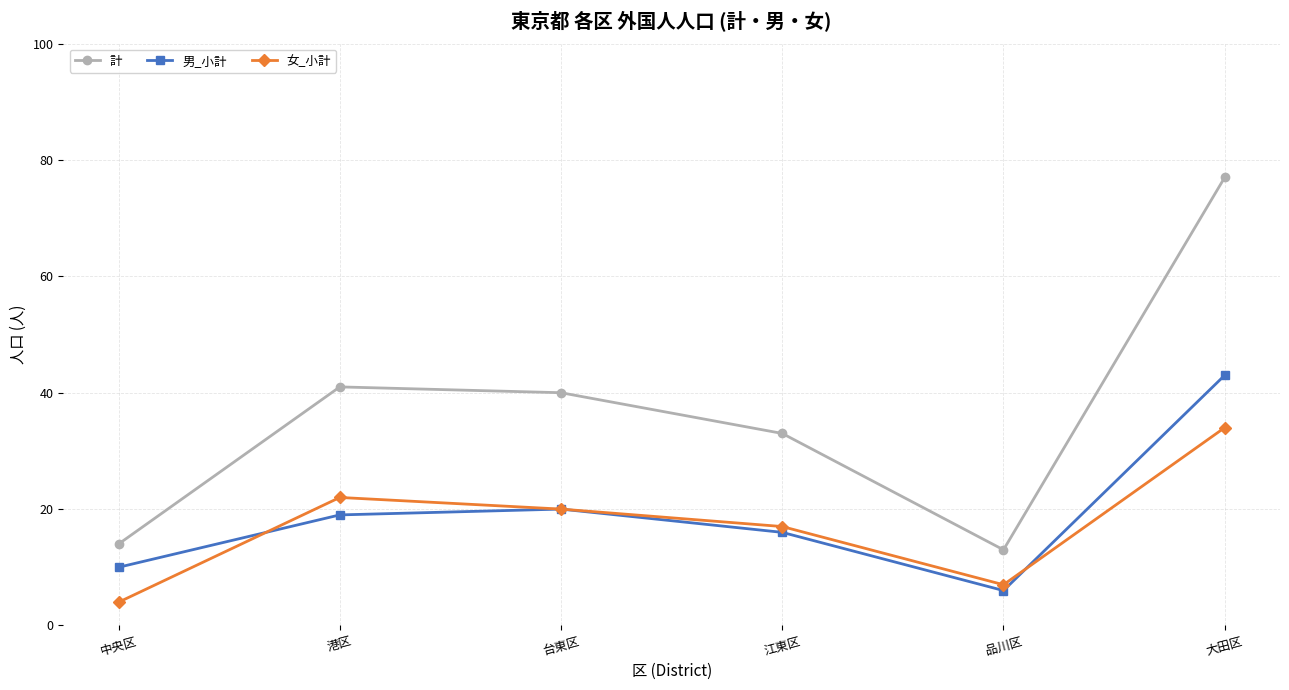

What is the maximum value shown in the chart?

77